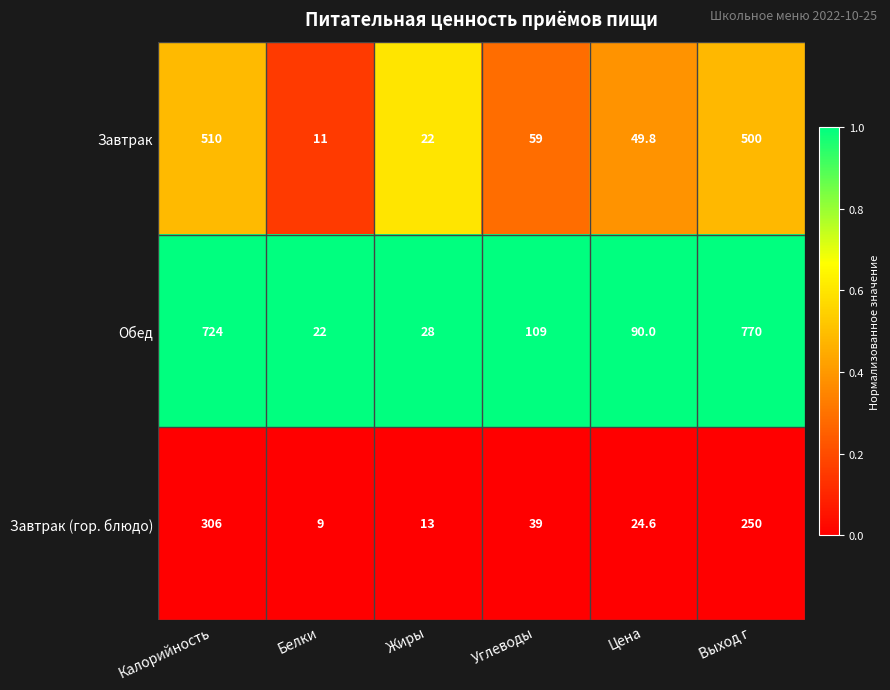

At Углеводы, list the series in order from smallest to largest.

Завтрак (гор. блюдо), Завтрак, Обед